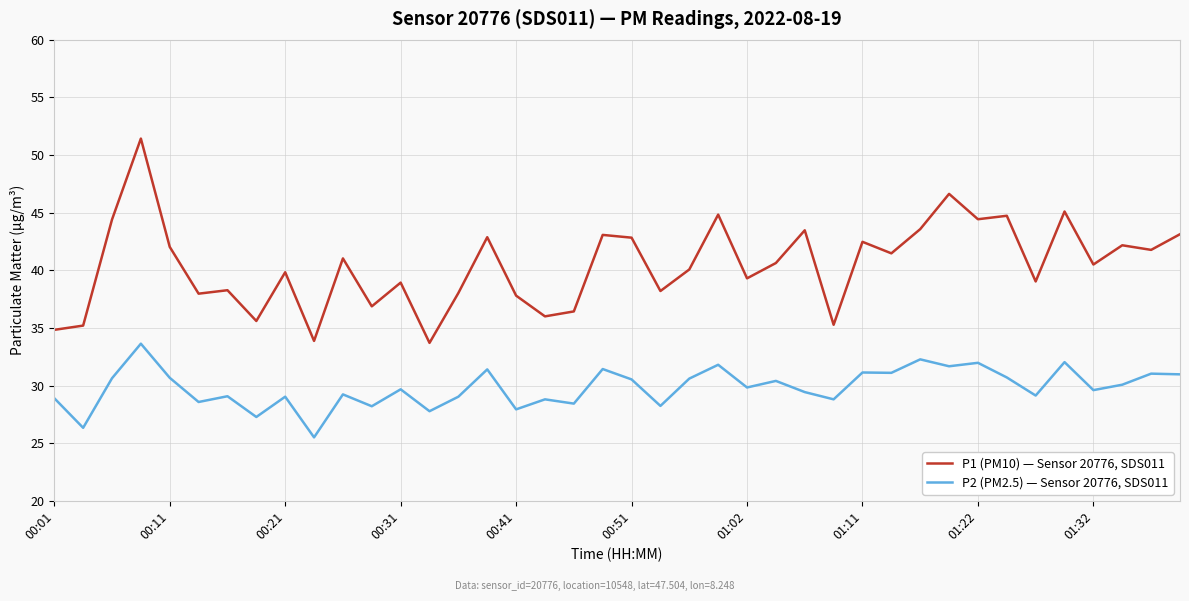

True or false: P1 (PM10) — Sensor 20776, SDS011 and P2 (PM2.5) — Sensor 20776, SDS011 intersect in this chart.

False